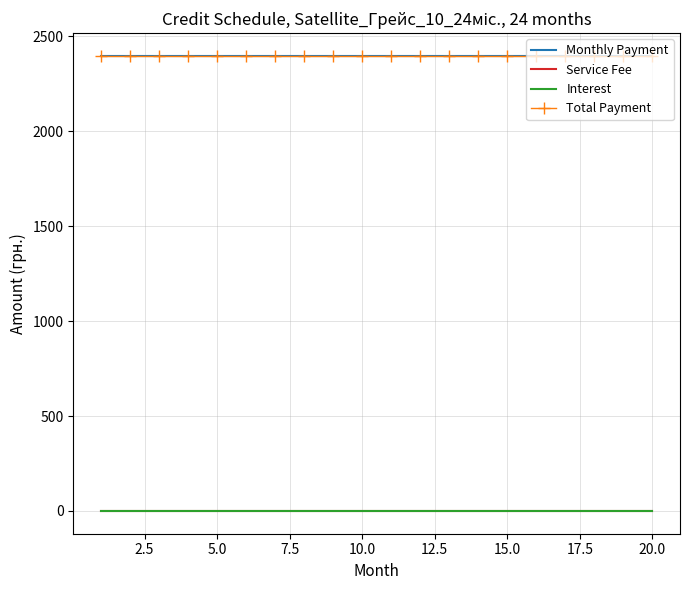

What is the maximum value shown in the chart?

2396.3